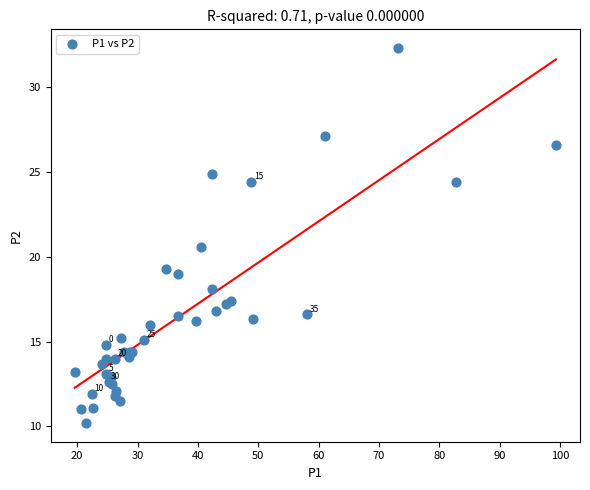

What Y value in the scatter plot is closest to 21?

20.6